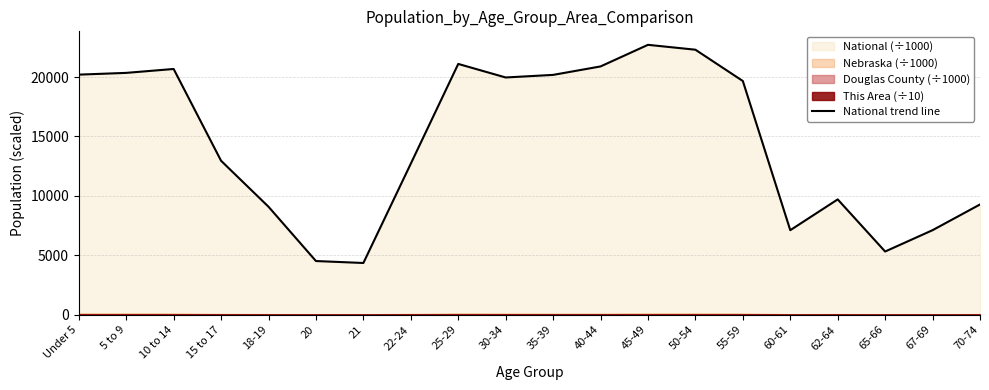

Between 55-59 and Under 5, which is larger?

Under 5